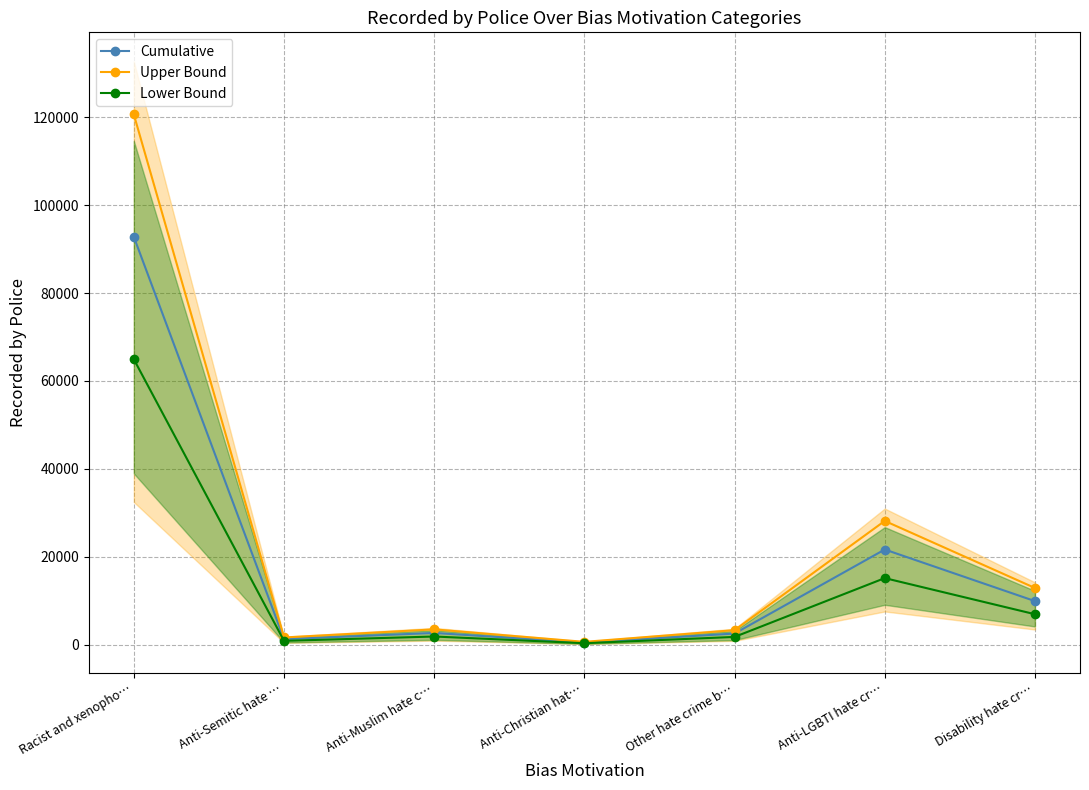

List the series in order of their peak value, lowest first.

Lower Bound, Cumulative, Upper Bound